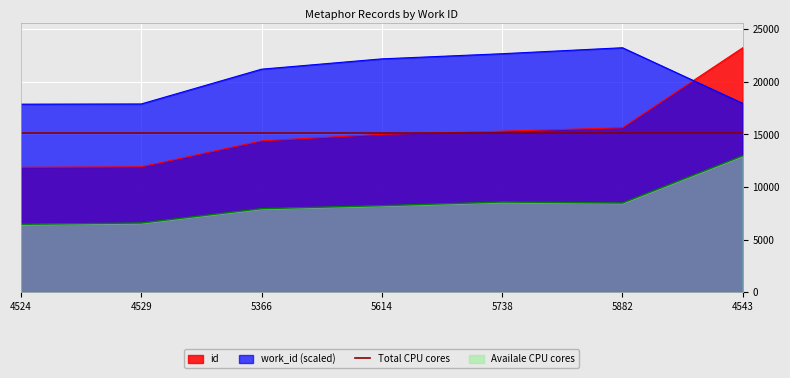

List the labels in order of id value, largest first.

4543, 5882, 5738, 5614, 5366, 4529, 4524